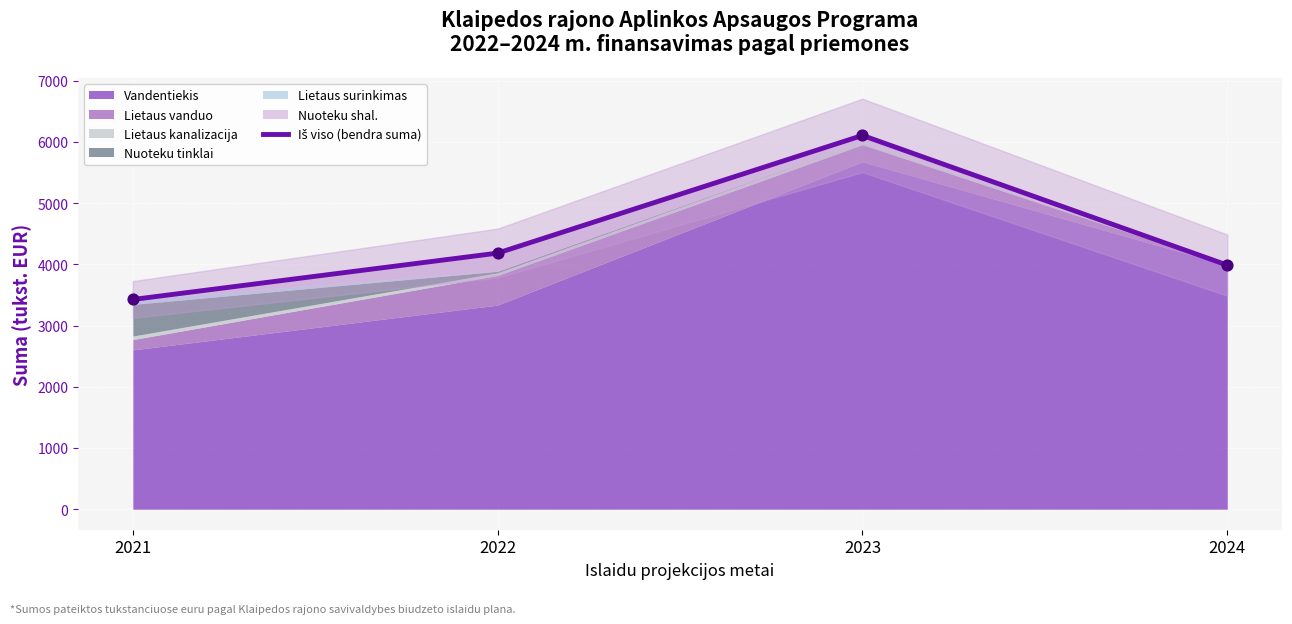

Which has a higher value, 2022 or 2024?

2022